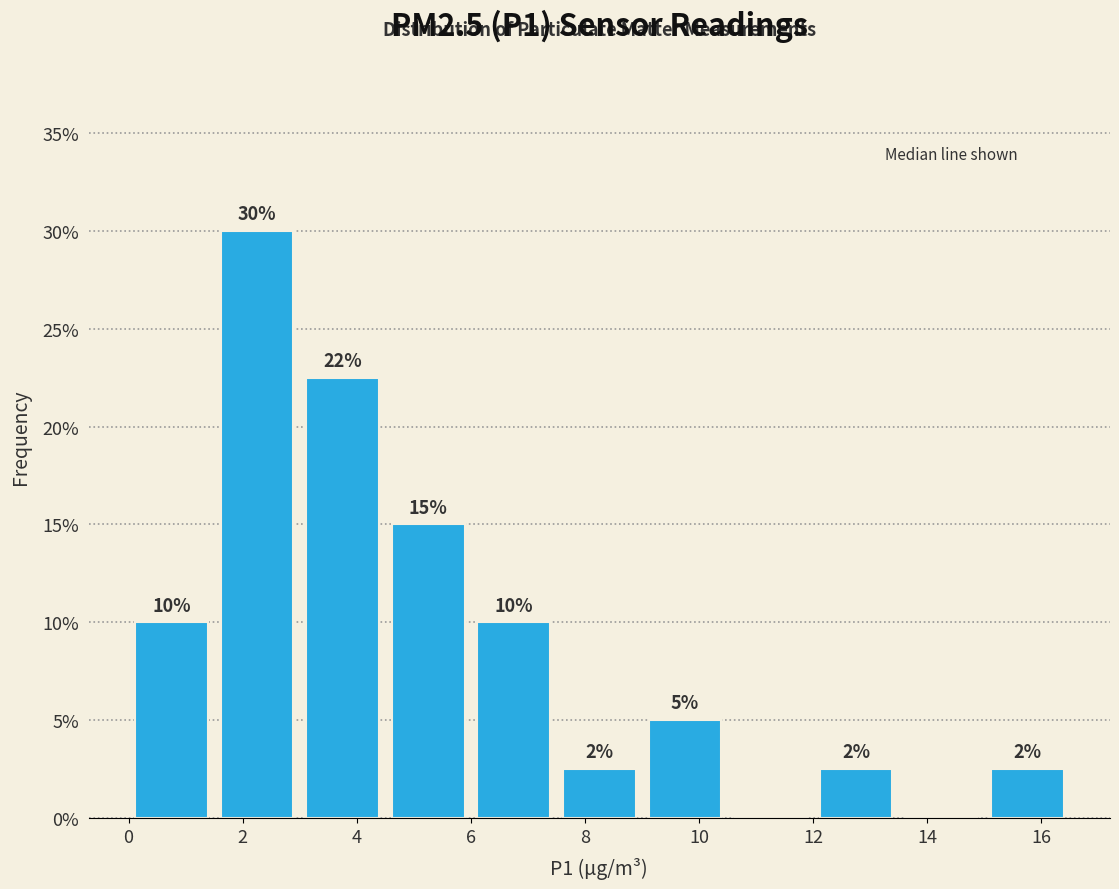

Which range on the x-axis has the tallest bar?

1.5 to 3.0